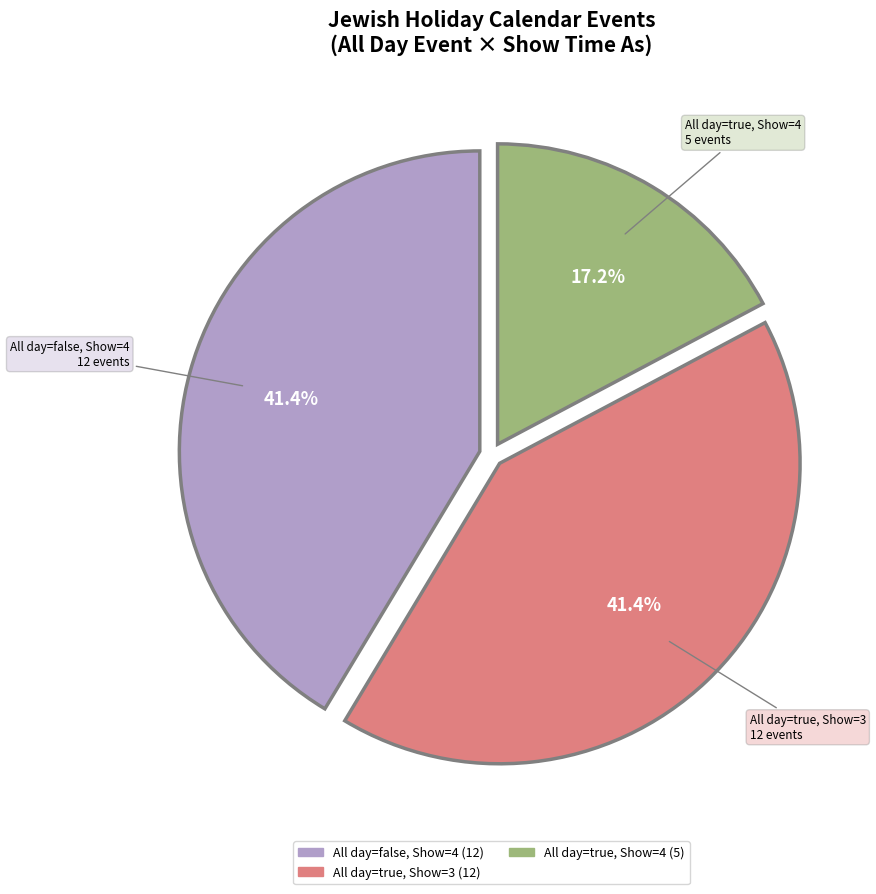

Count the number of slices in the pie.

3